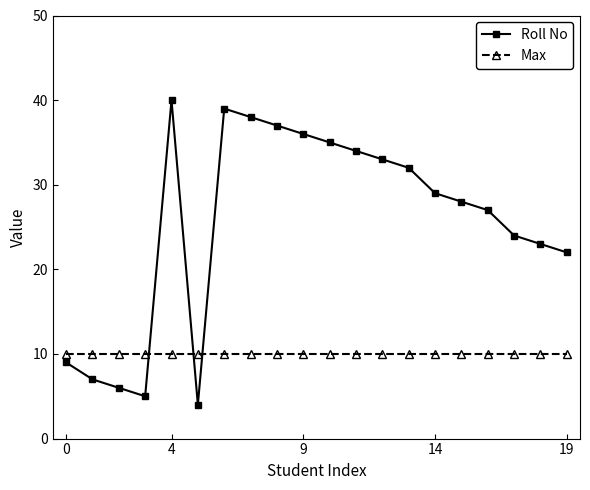

List the series in order of their overall mean, lowest first.

Max, Roll No